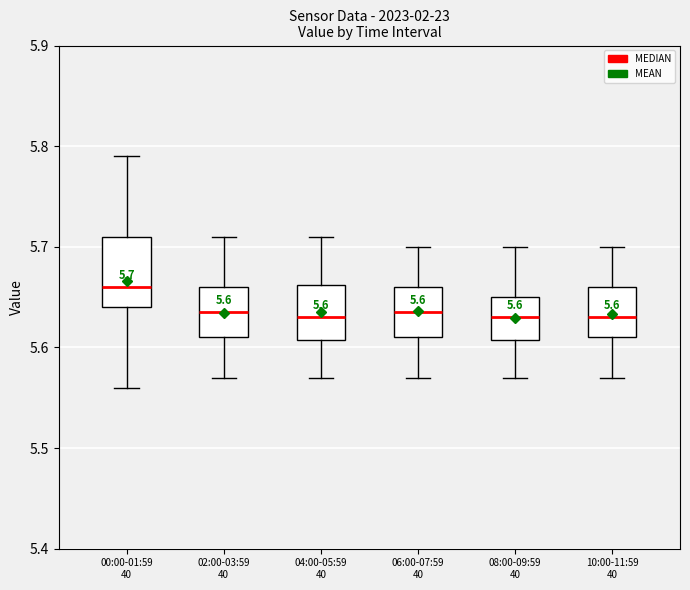

Which box is the tallest, from its lower edge to its upper edge?

00:00-01:59 40